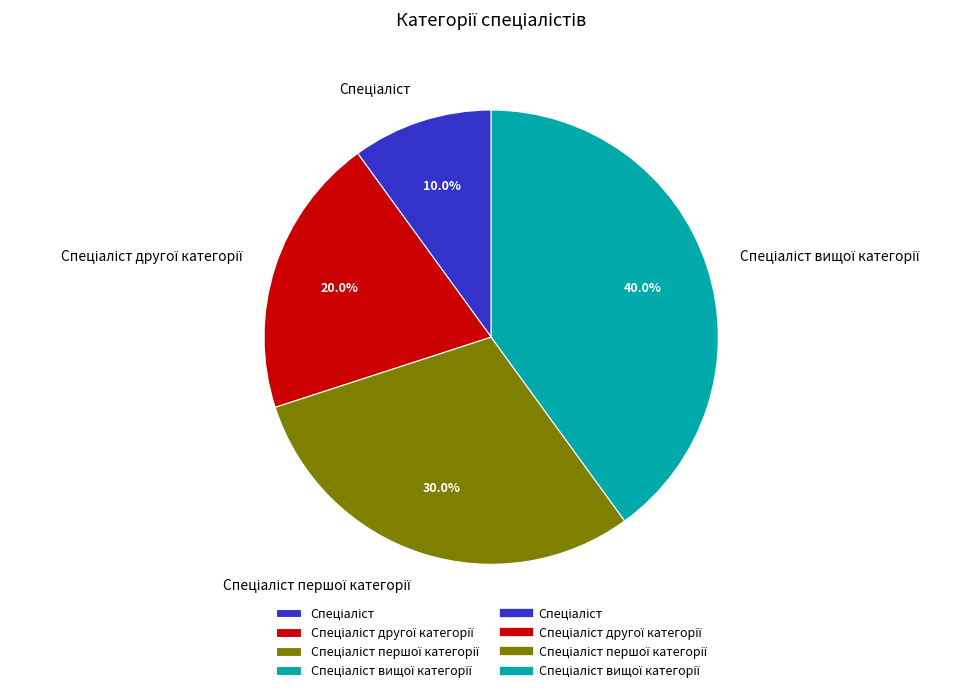

Is there any slice that represents more than half of the pie?

No